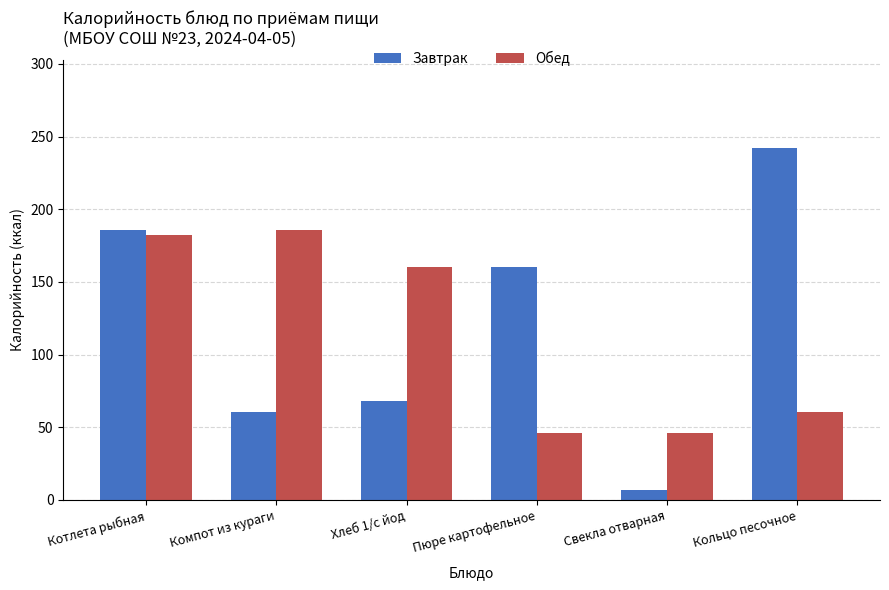

What are all the series names shown in the legend?

Завтрак, Обед